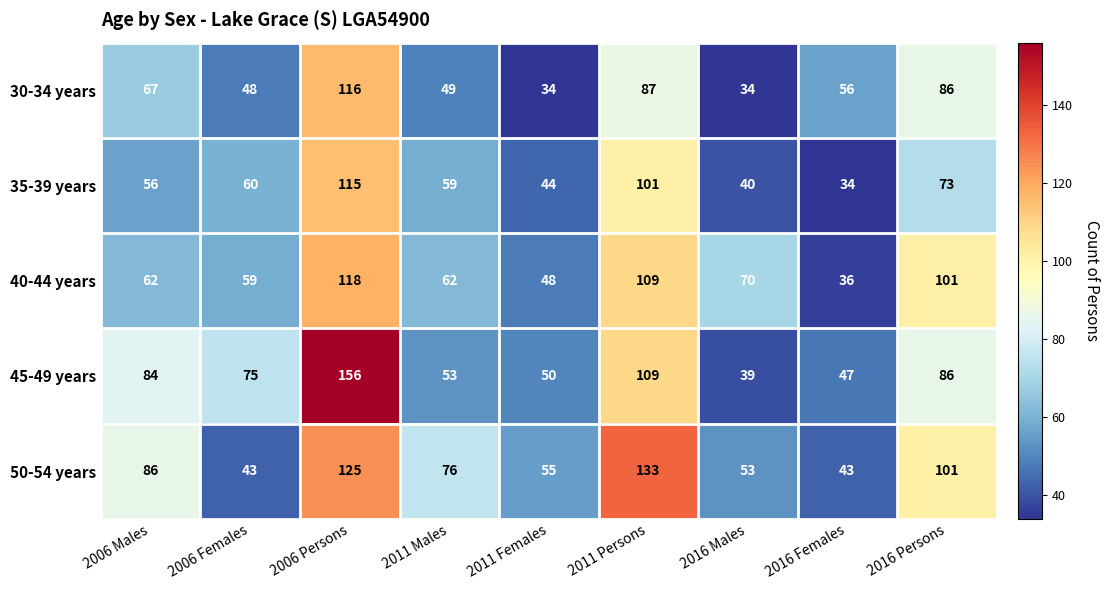

What is the difference between the highest and lowest values at 2011 Males?

27